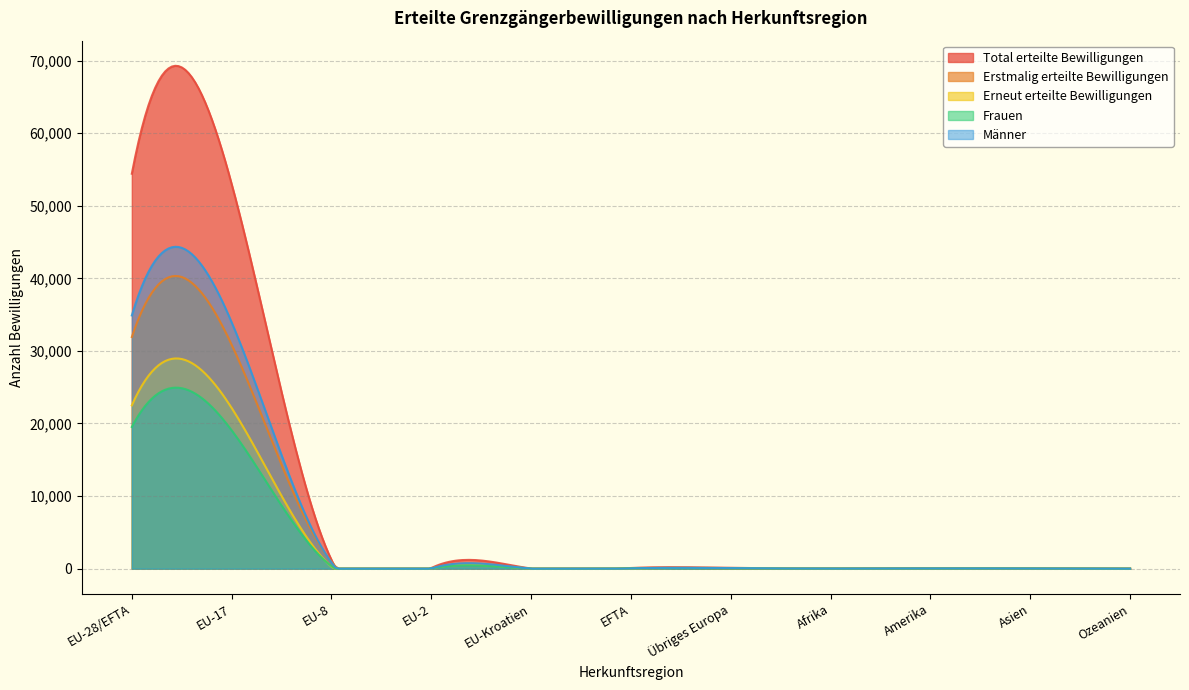

Count the number of data series in this chart.

5